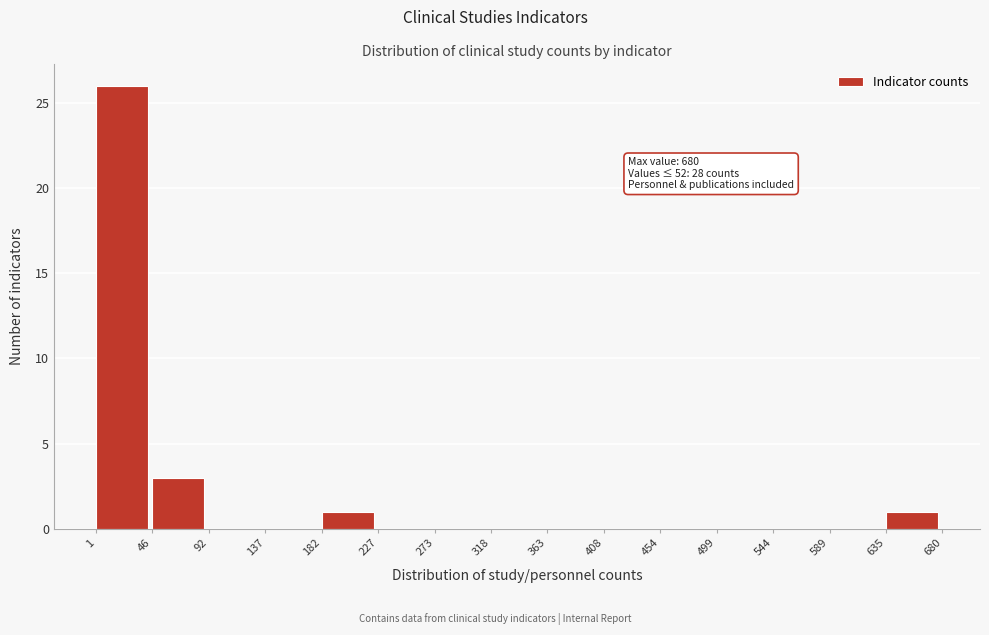

Over which range of the x-axis is the bar tallest?

1 to 46